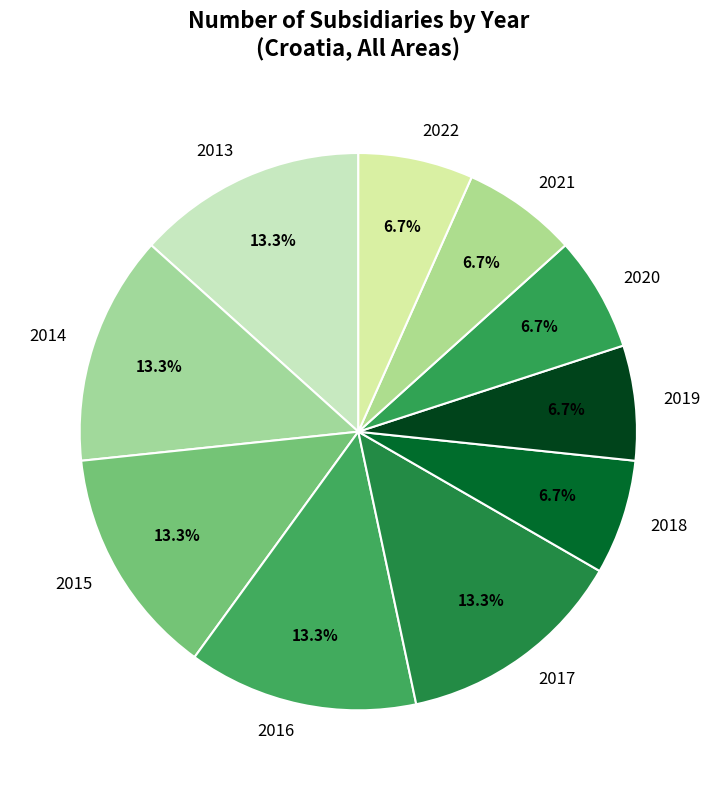

To the nearest percent, what is the average slice percentage?

10%